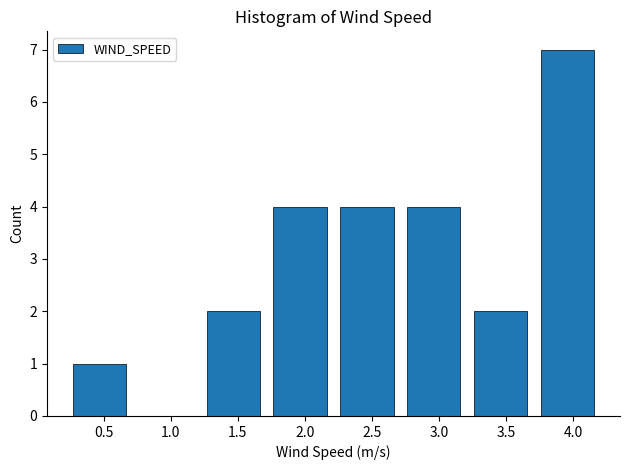

Which range on the x-axis has the tallest bar?

3.7 to 4.2